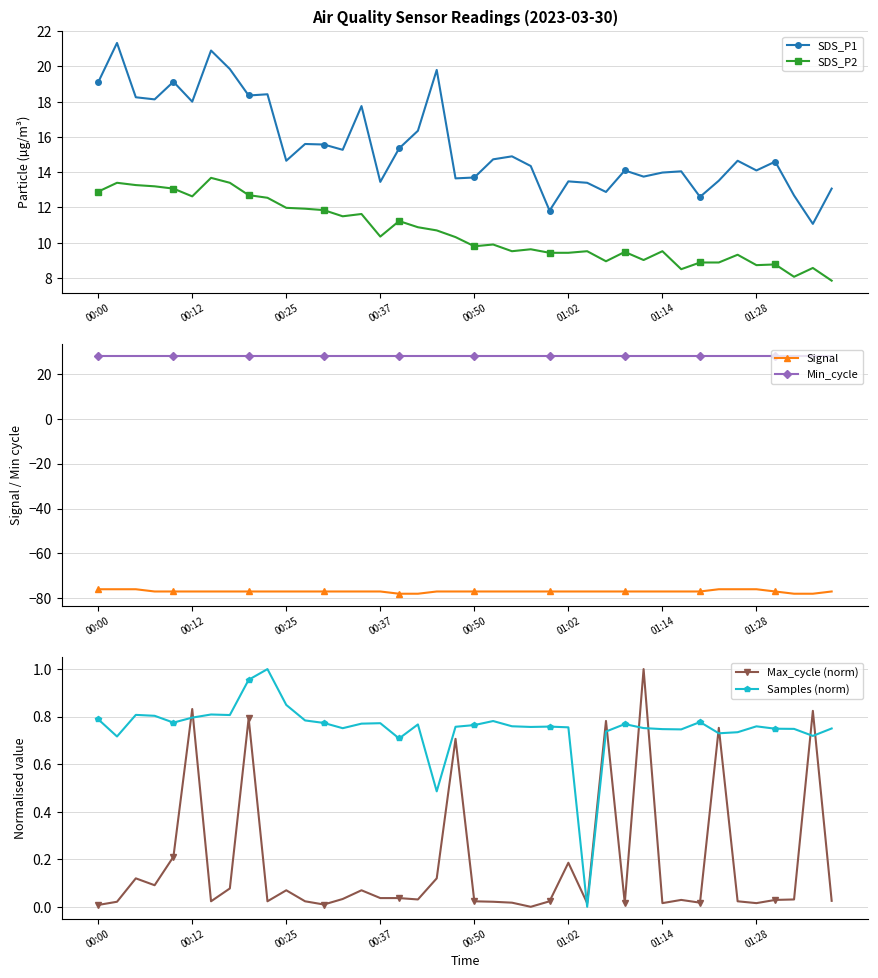

True or false: SDS_P2 has more than 1 points higher than both neighbors.

True